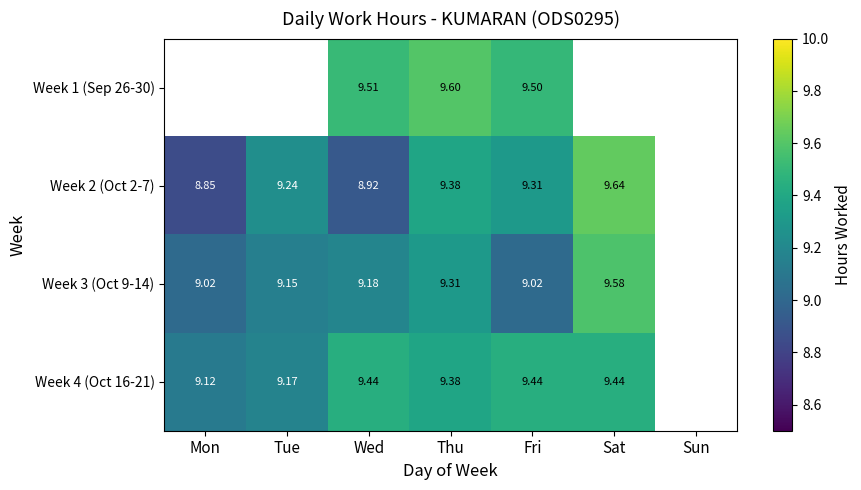

Is the value of Week 3 (Oct 9-14) at Sat greater than the value of Week 1 (Sep 26-30) at Thu?

No